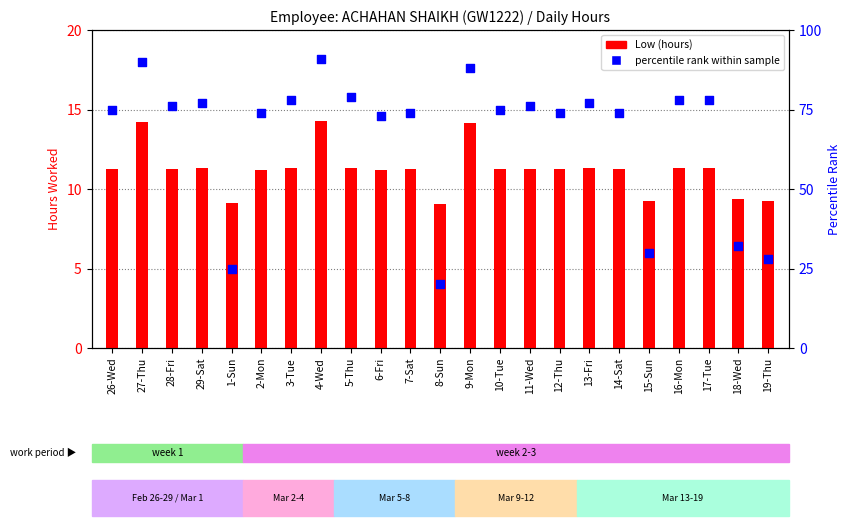

Which series reaches the maximum Y coordinate?

percentile rank within the sample